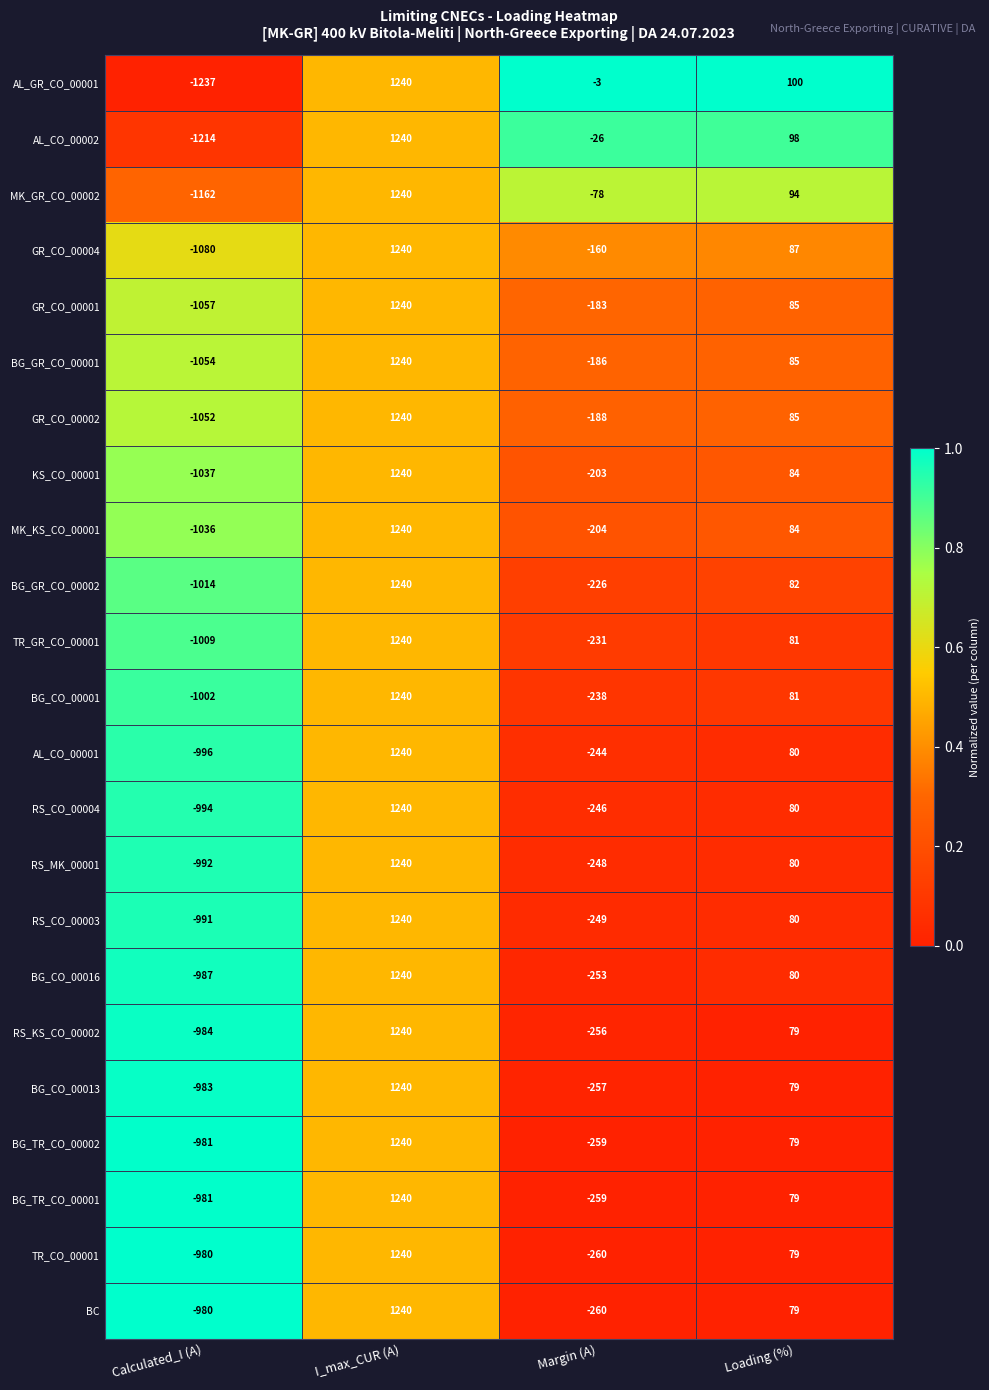

True or false: RS_CO_00004 has a value of 80 at Loading (%).

True